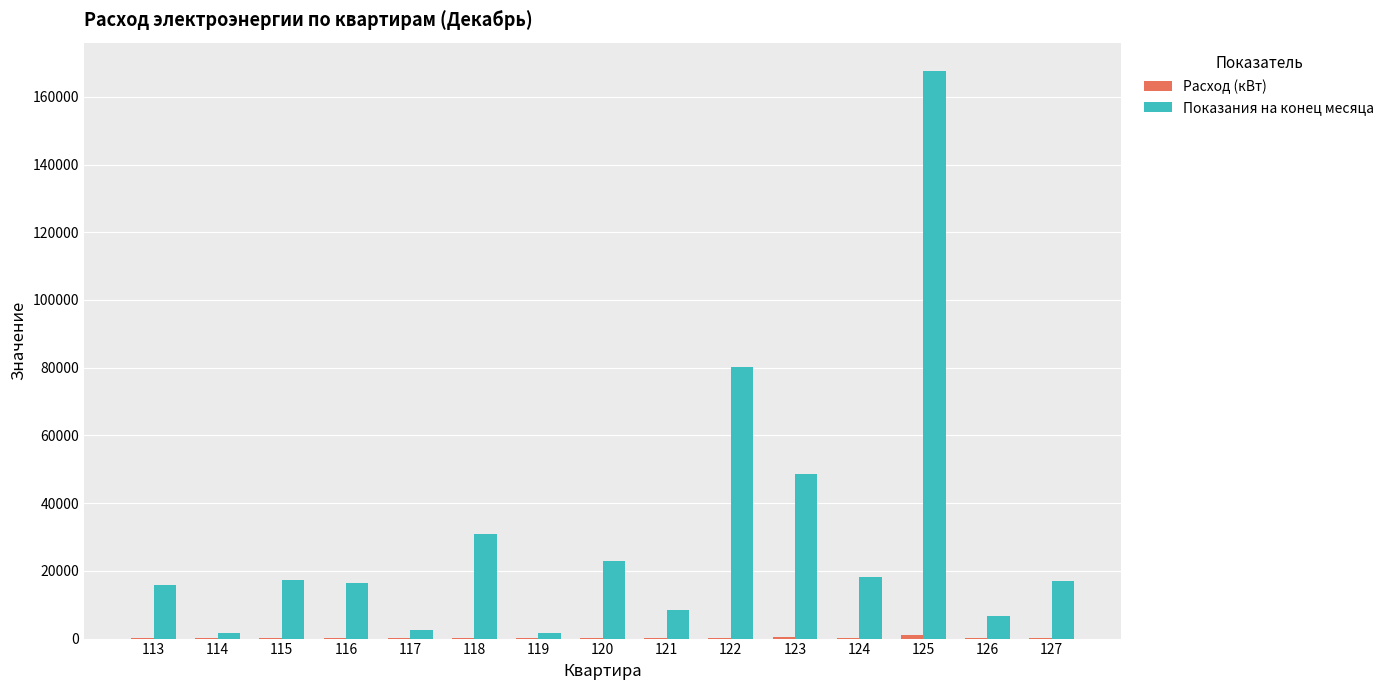

Between 119 and 123, which series saw the biggest shift?

Показания на конец месяца